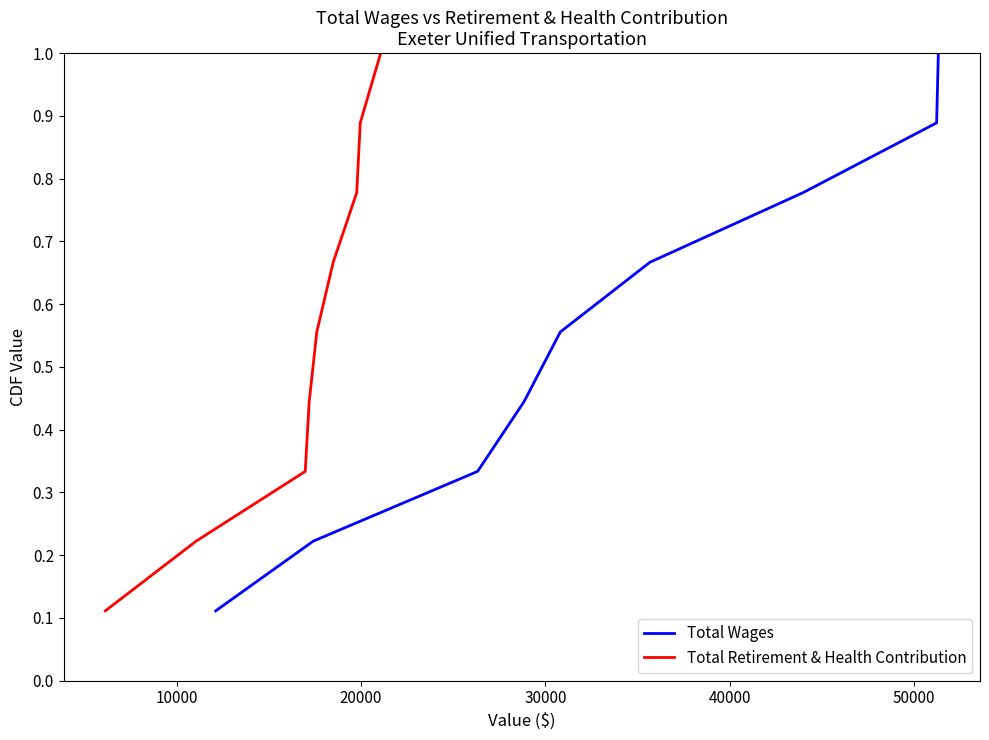

How many Total Wages values are between 0 and 1?

9